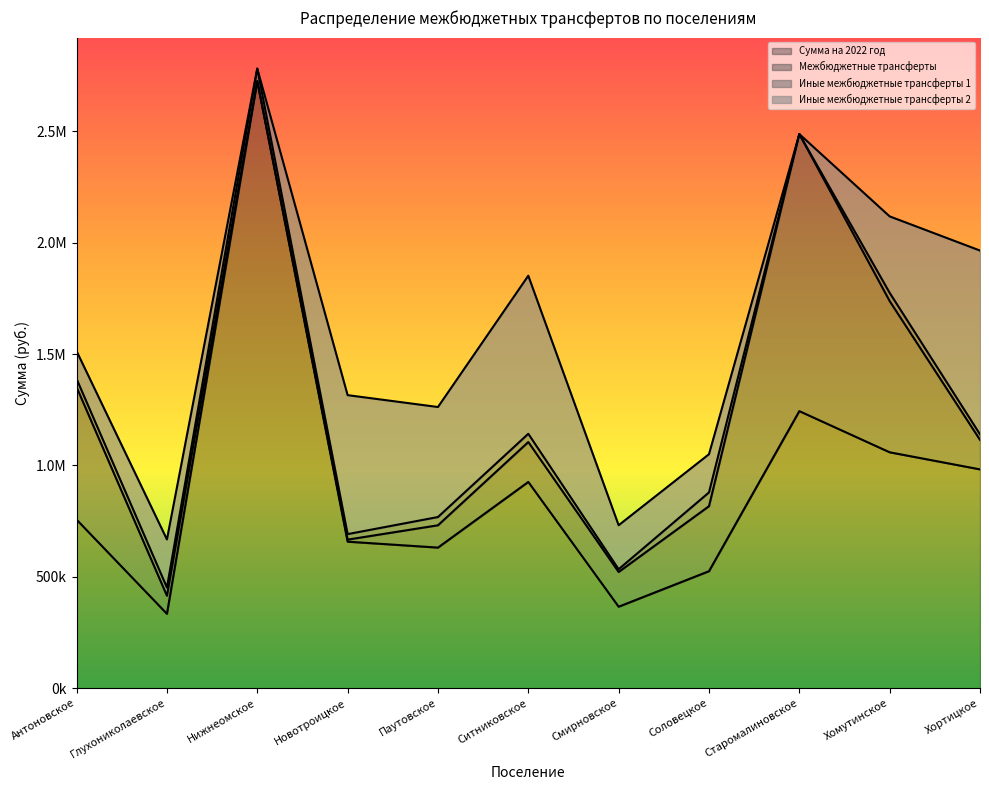

Is it true that Иные межбюджетные трансферты 1 equals 24705.1 at Хортицкое?

True